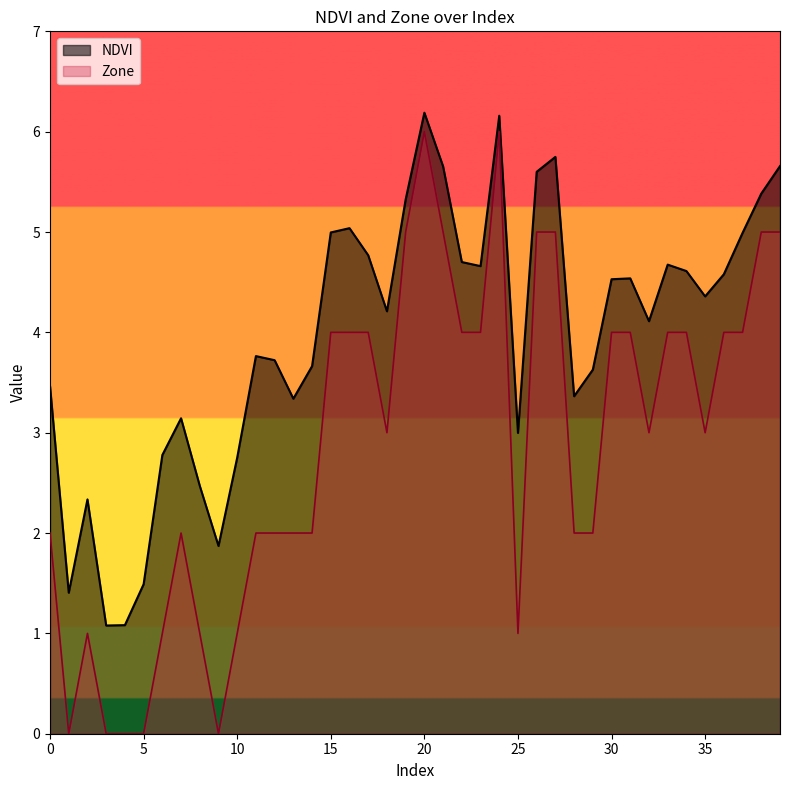

In NDVI, how many points are higher than both neighbors (excluding endpoints)?

9